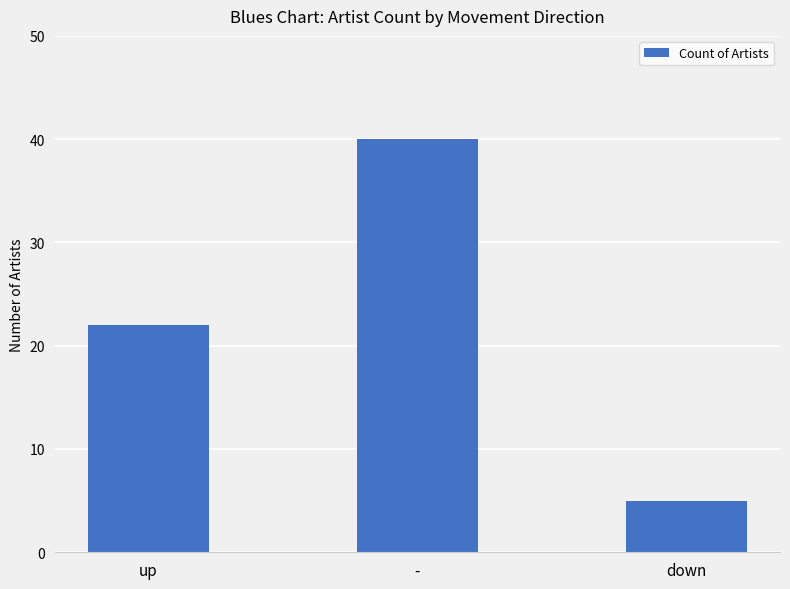

What is the minimum value shown in the chart?

5